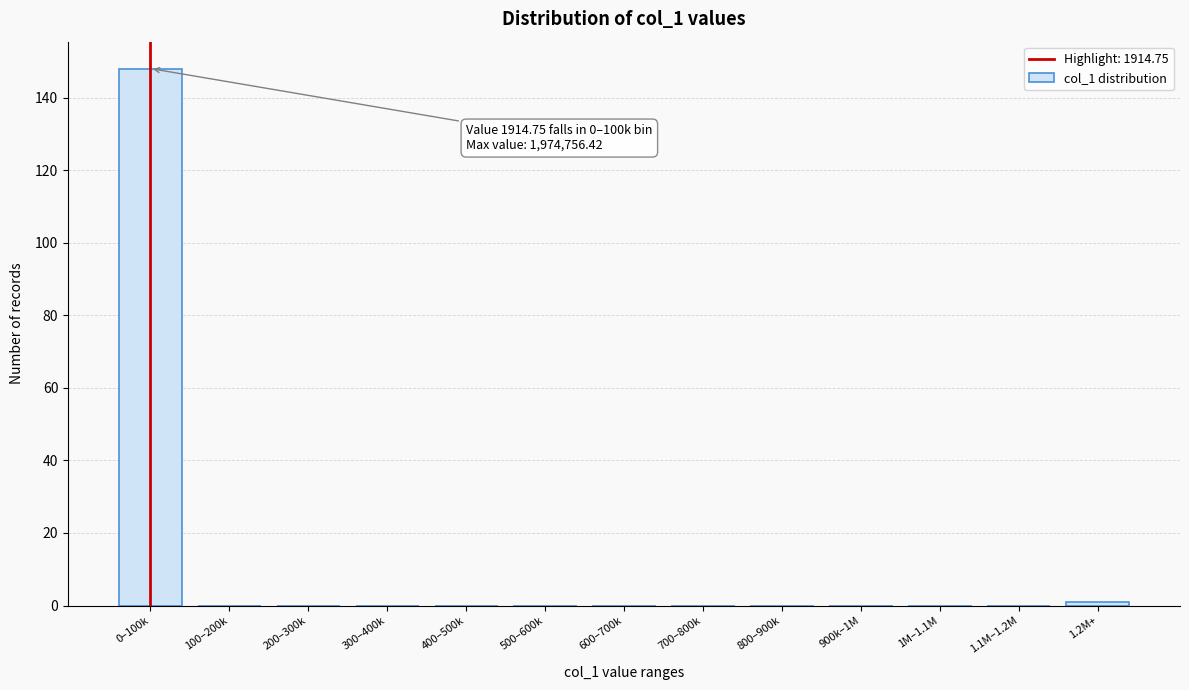

Reading left to right, what are all the values shown in this chart?

0–100k=148	100–200k=0	200–300k=0	300–400k=0	400–500k=0	500–600k=0	600–700k=0	700–800k=0	800–900k=0	900k–1M=0	1M–1.1M=0	1.1M–1.2M=0	1.2M+=1